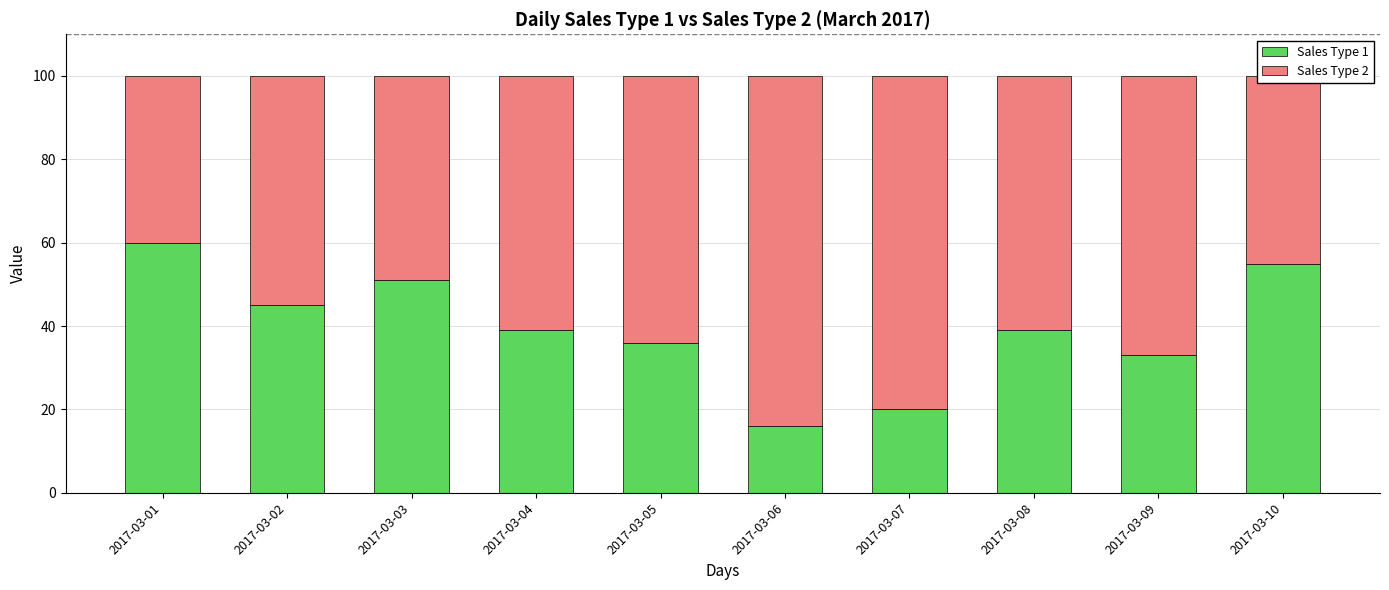

How many series are shown in this chart?

2